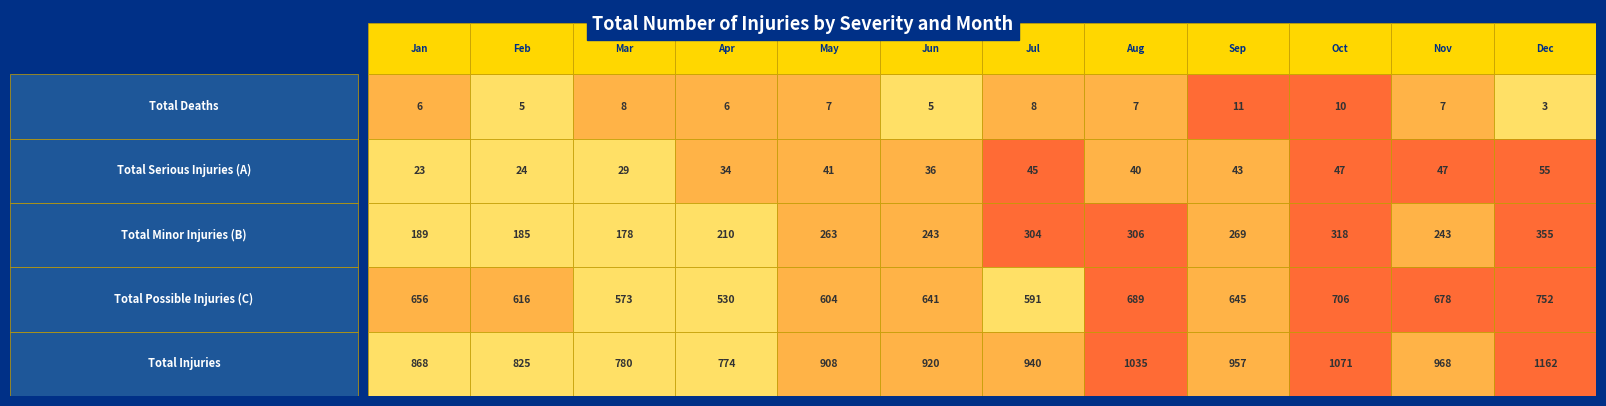

How many values in the Total Minor Injuries (B) series are below 263?

6